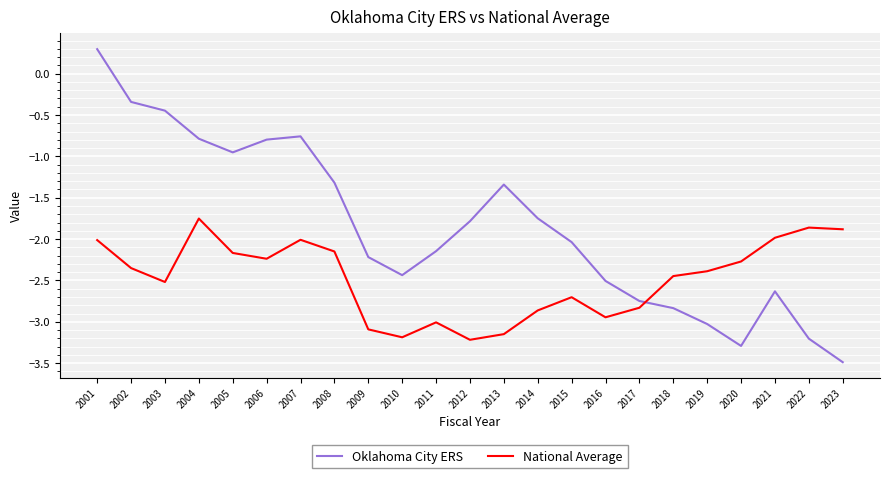

Does the chart have visible grid lines?

Yes